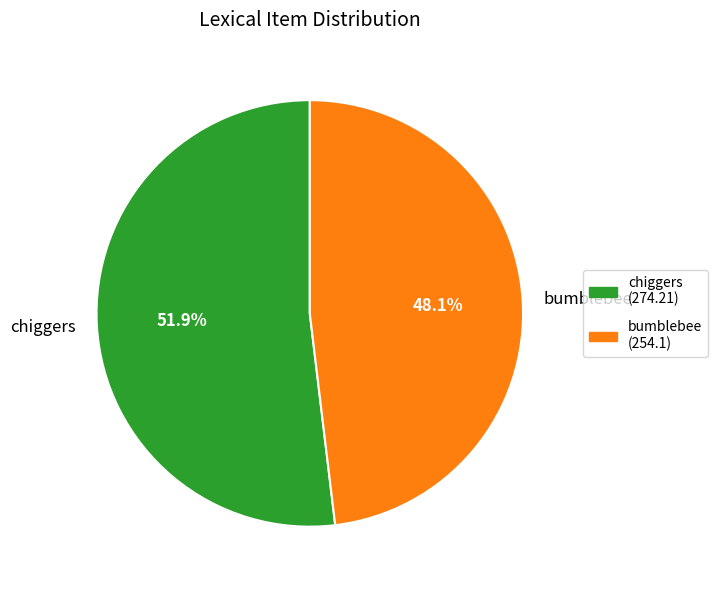

To the nearest percent, what is the average slice percentage?

50%